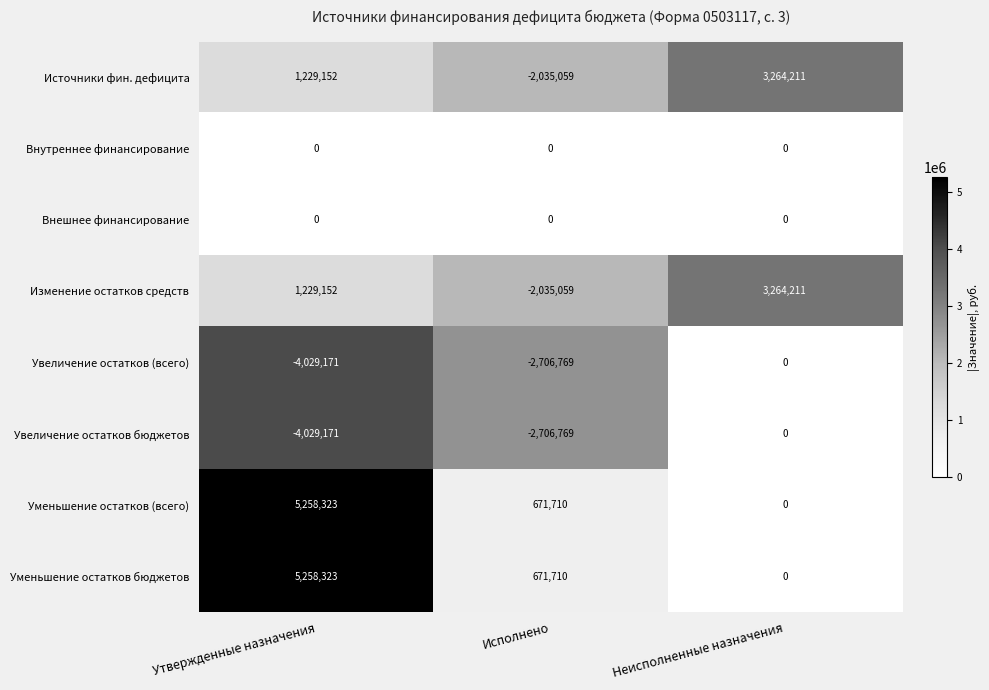

How many values in Увеличение остатков (всего) are below zero?

2